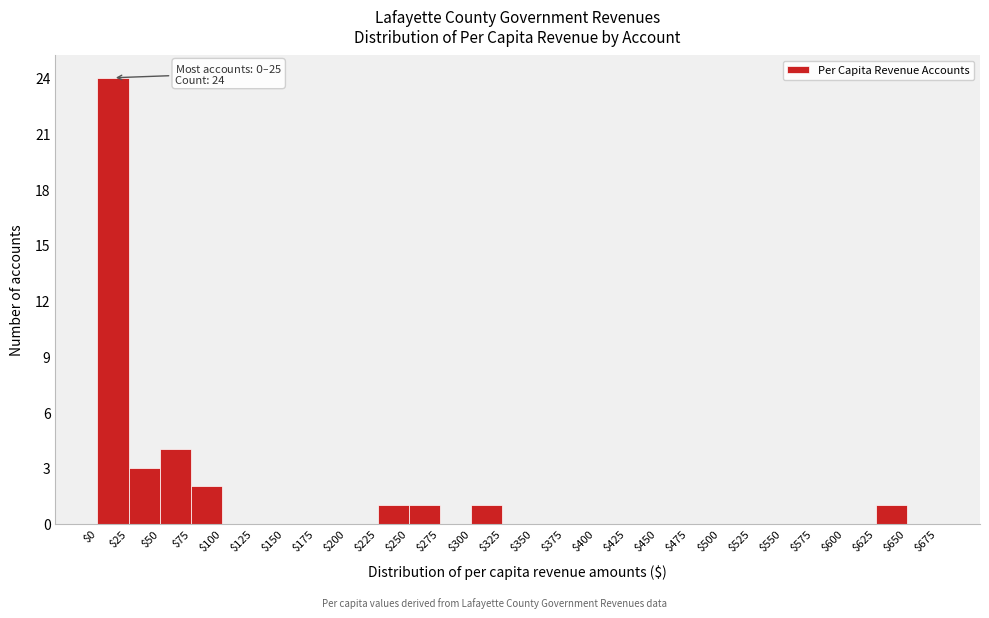

Which range on the x-axis has the tallest bar?

$0 to $25